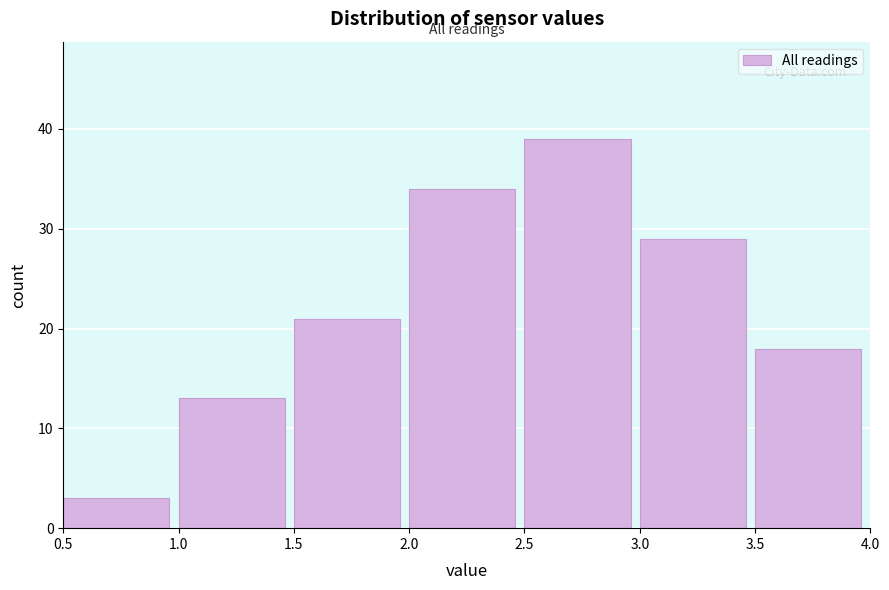

Reading left to right, transcribe this chart: for each bar, give the range it covers on the x-axis and its height. The values are not printed on the chart, so give them approximately, as read against the axis.

0.5 to 1.0: 3
1.0 to 1.5: 13
1.5 to 2.0: 21
2.0 to 2.5: 34
2.5 to 3.0: 39
3.0 to 3.5: 29
3.5 to 4.0: 18